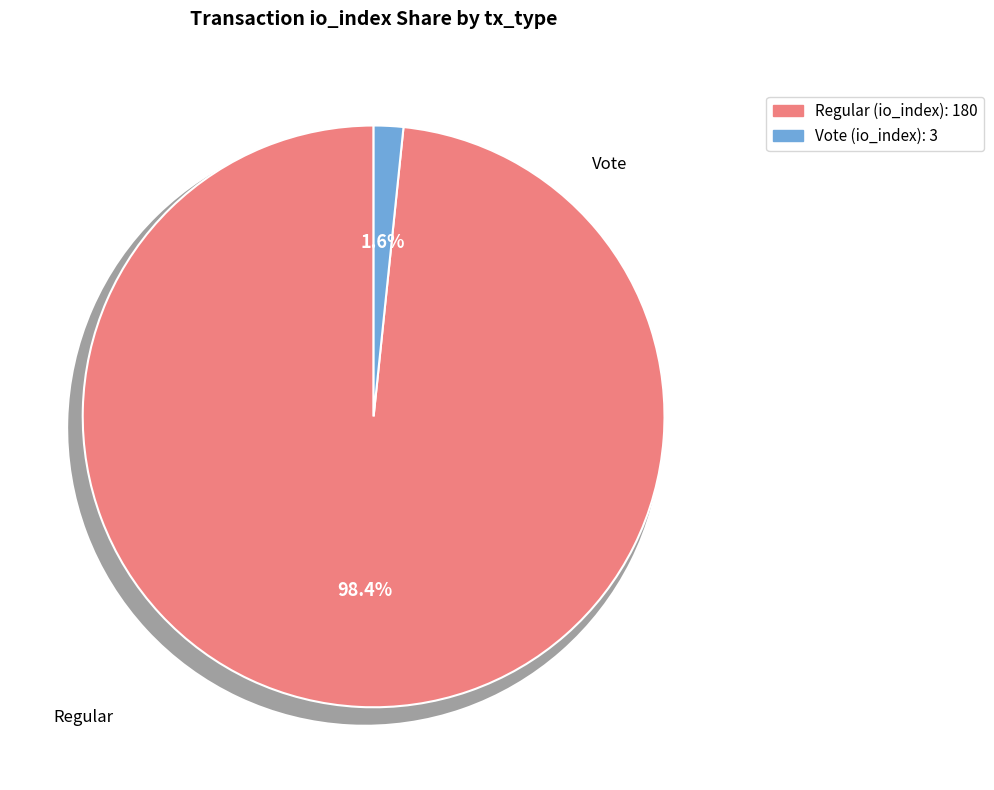

To the nearest percent, what portion does Vote (io_index=3) represent?

2%